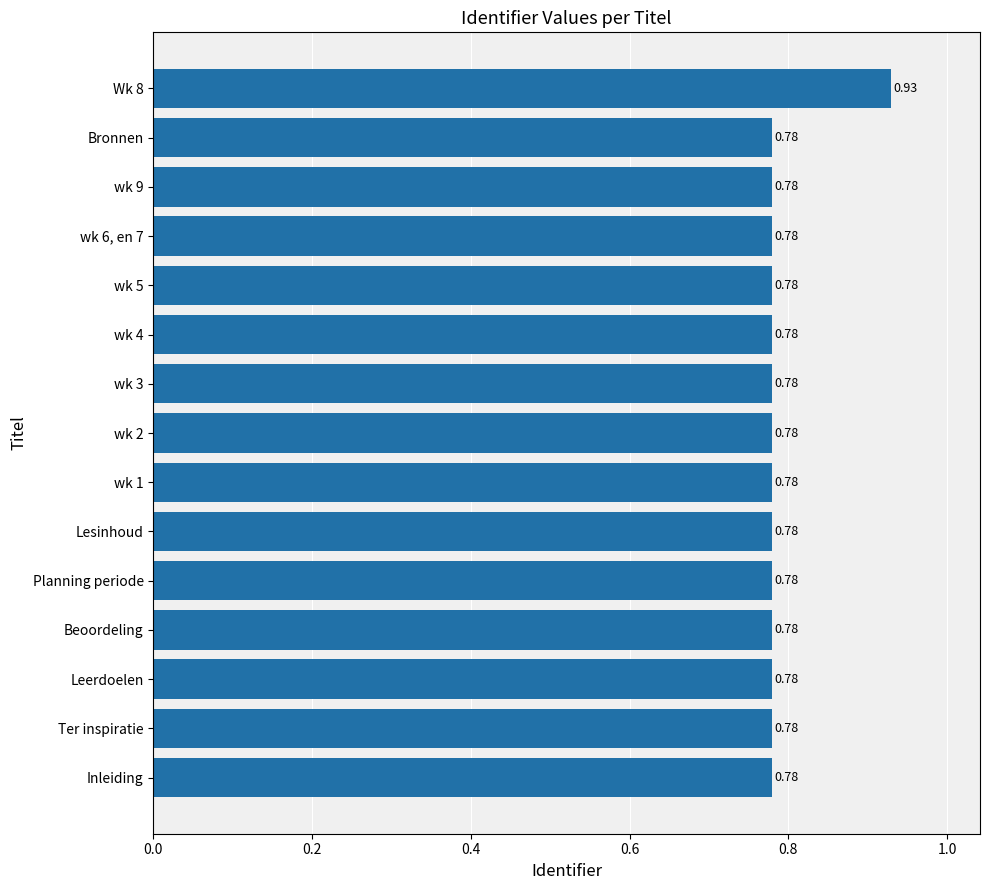

What is the sum of the values at wk 5 and Wk 8?

1.7